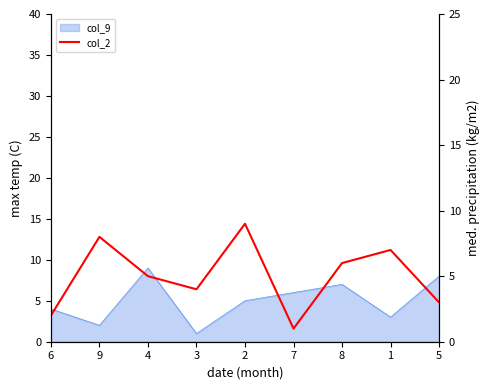

True or false: the data shows 5 at 5.

False